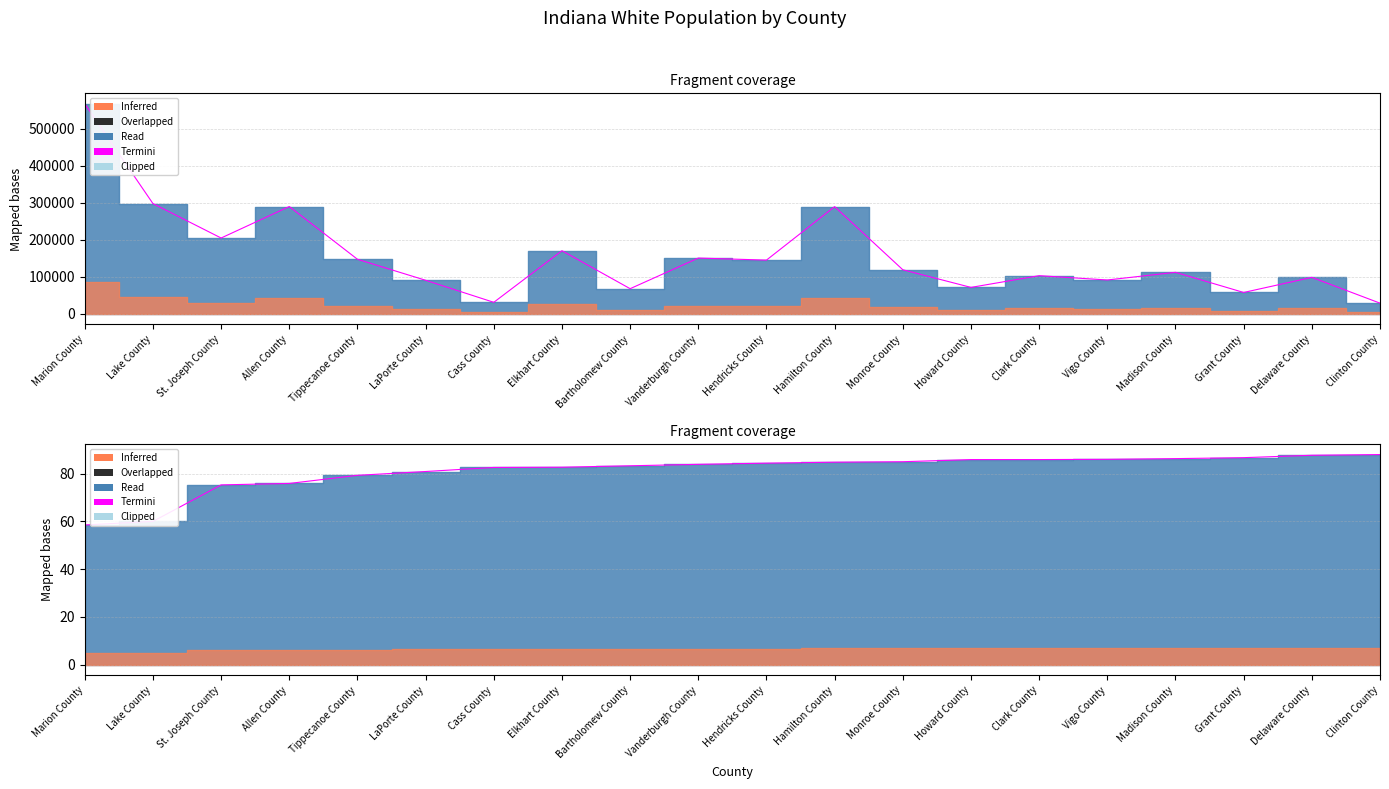

The chart shows a value of 87.7 at Delaware County. True or false?

True